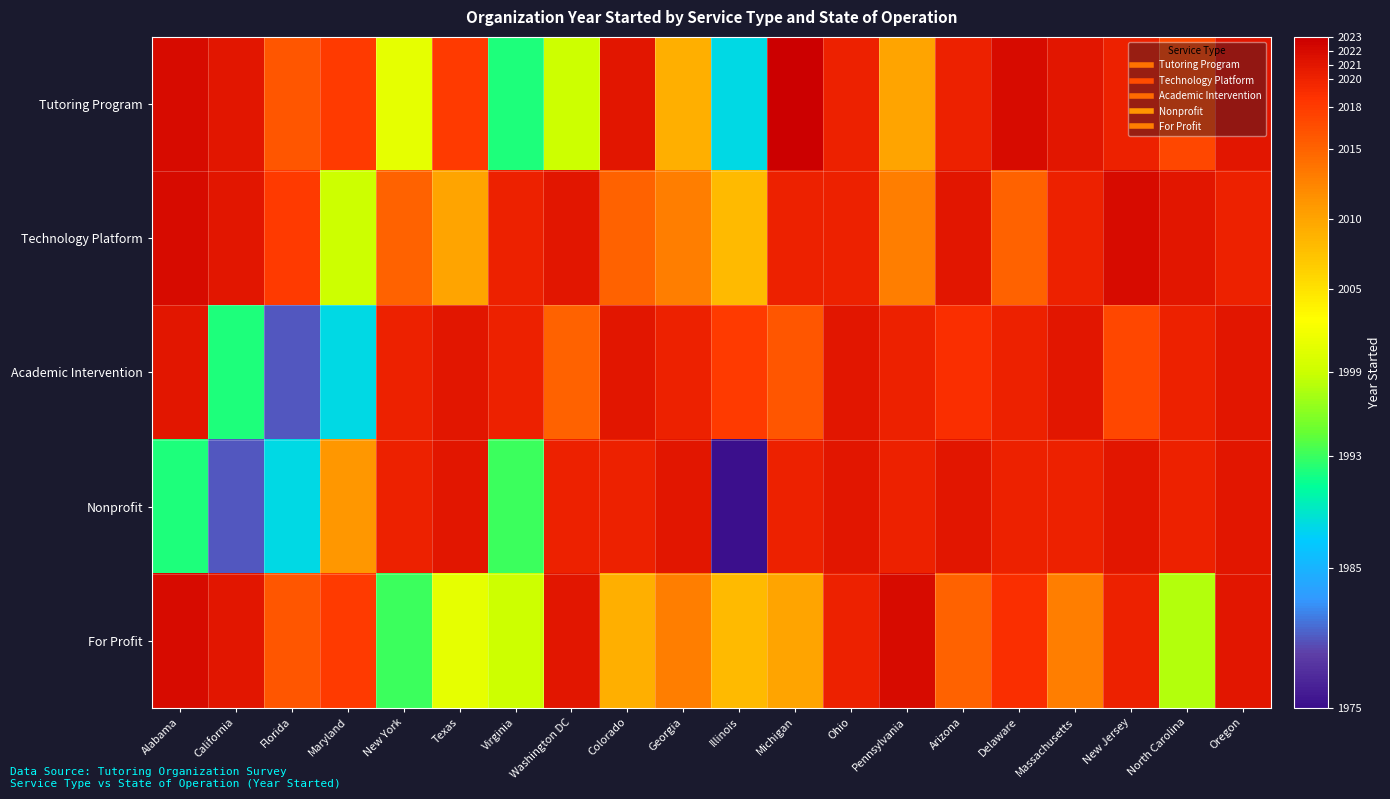

At which category is the sum across all series the highest?

Oregon